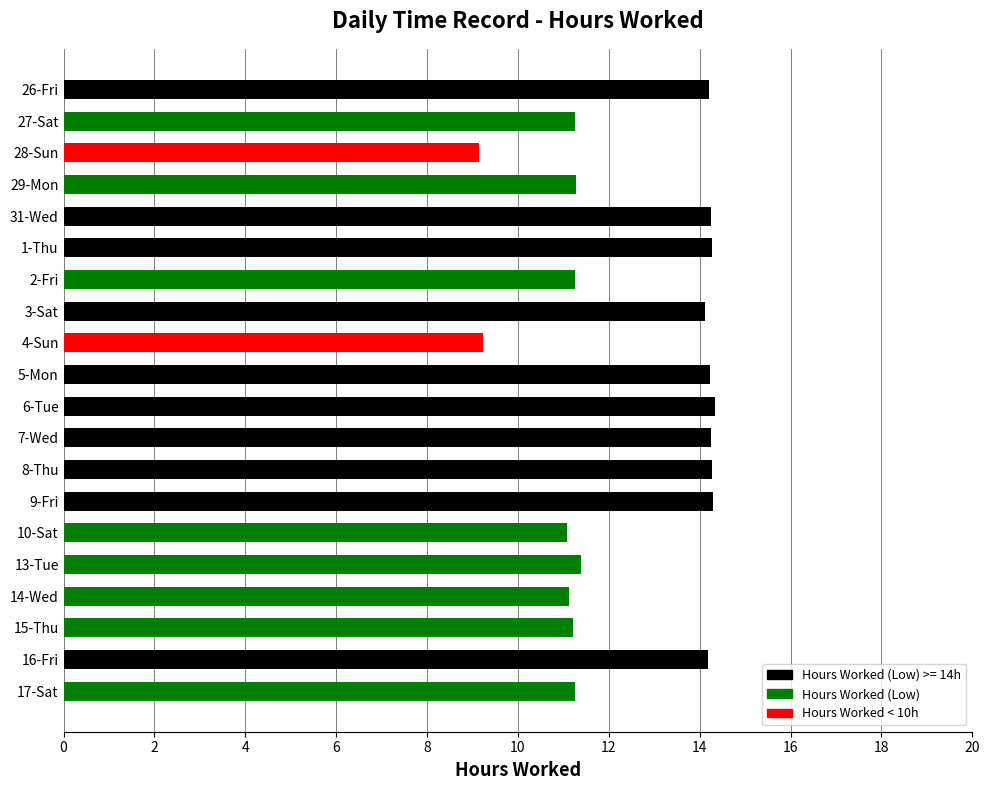

What is the minimum value shown in the chart?

9.1